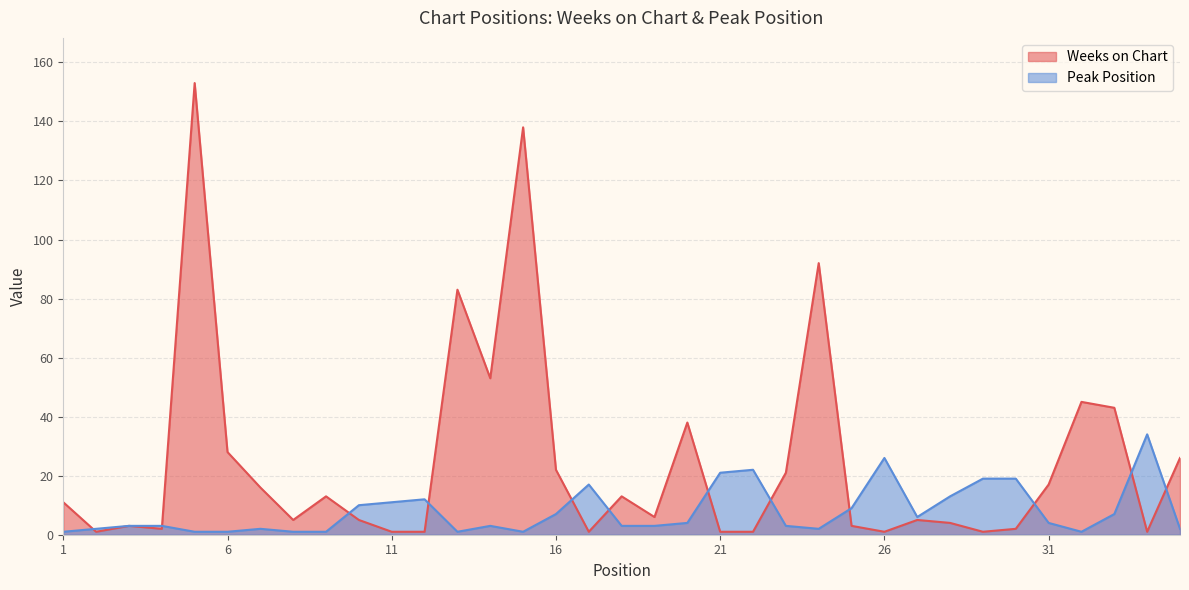

Where is the first local minimum for Weeks on Chart?

2